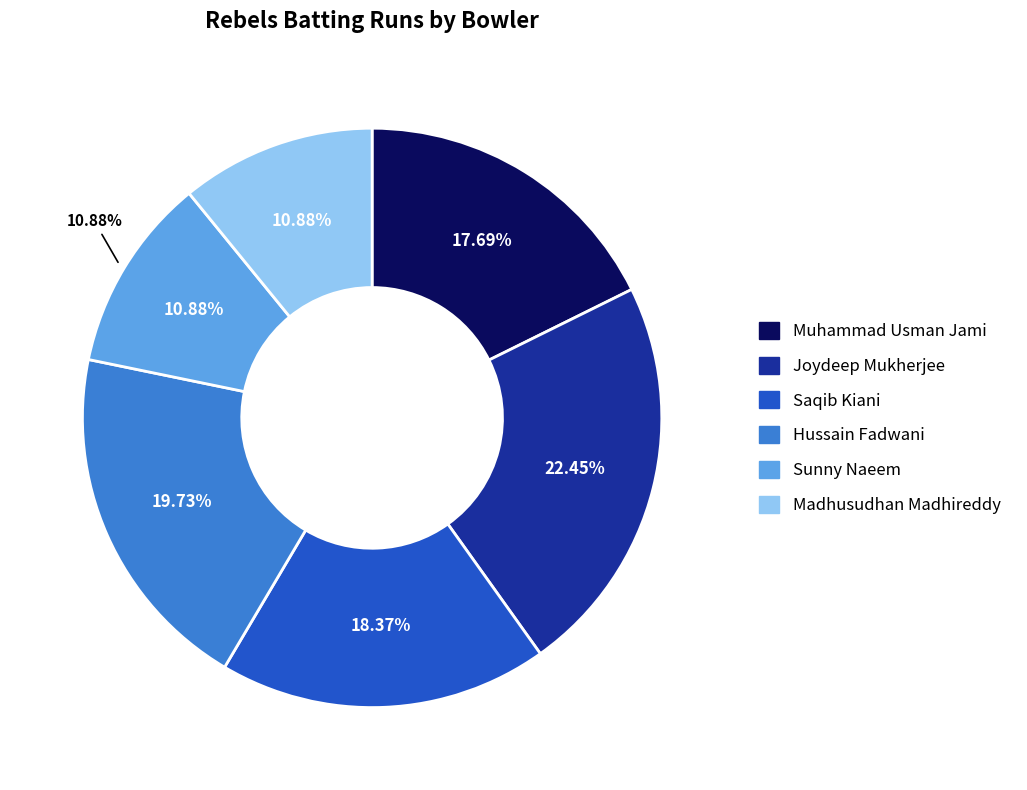

To the nearest percent, what percentage of the pie is Hussain Fadwani?

20%